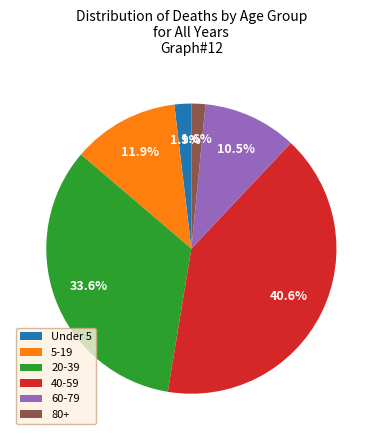

Does 5-19 represent more than half of the total?

No